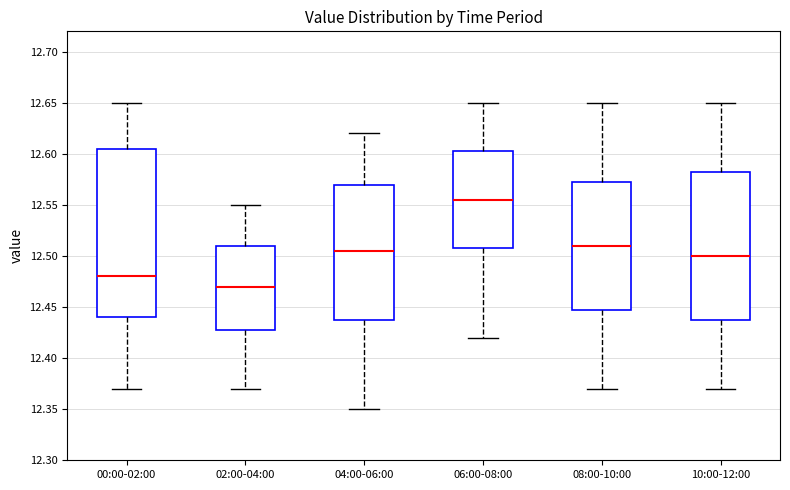

Which box is the tallest, from its lower edge to its upper edge?

00:00-02:00